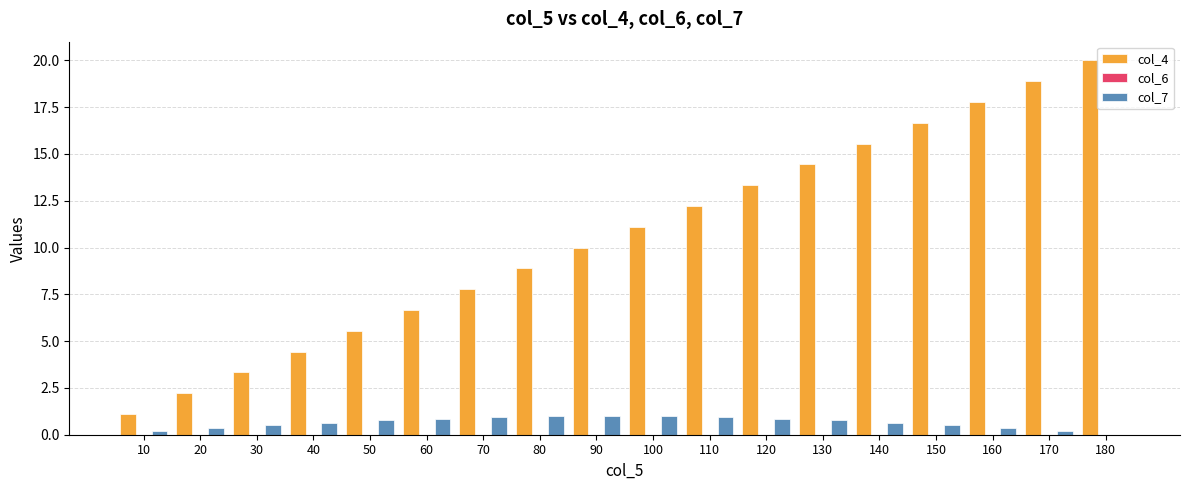

At which category is the sum across all series the highest?

180